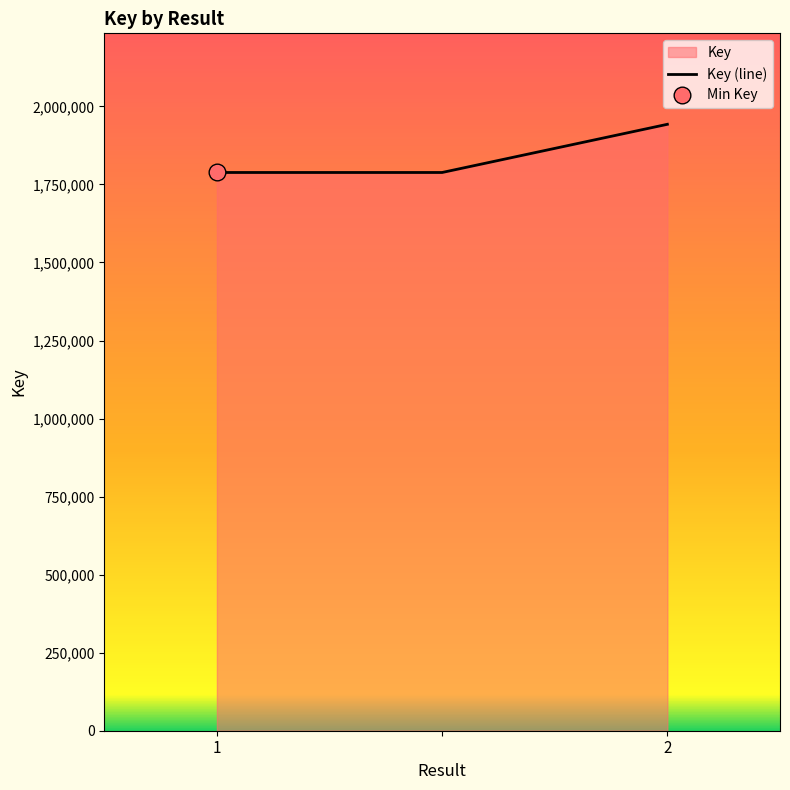

The value at 2 is 1942744. True or false?

True